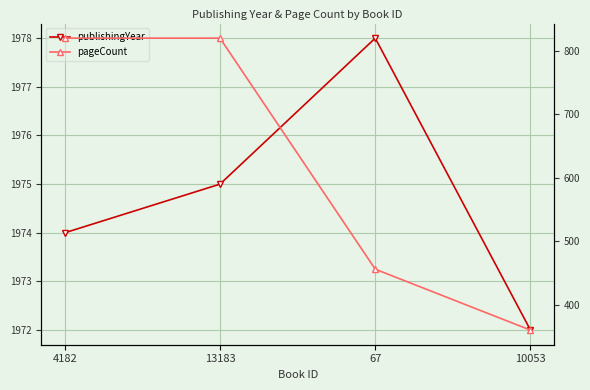

Which series changed the most between 4182 and 13183?

publishingYear